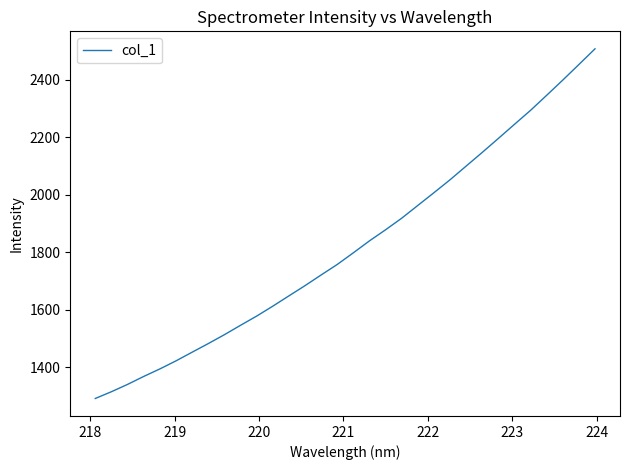

What is the minimum value shown in the chart?

1291.0